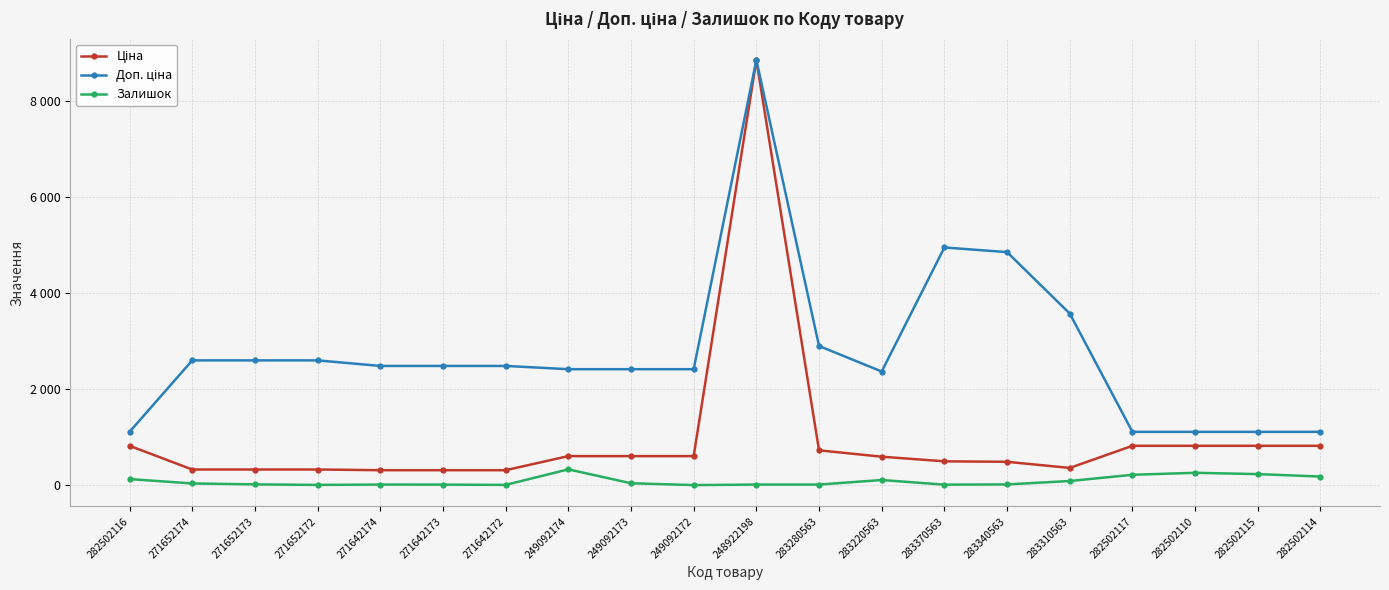

True or false: Ціна and Залишок intersect in this chart.

False